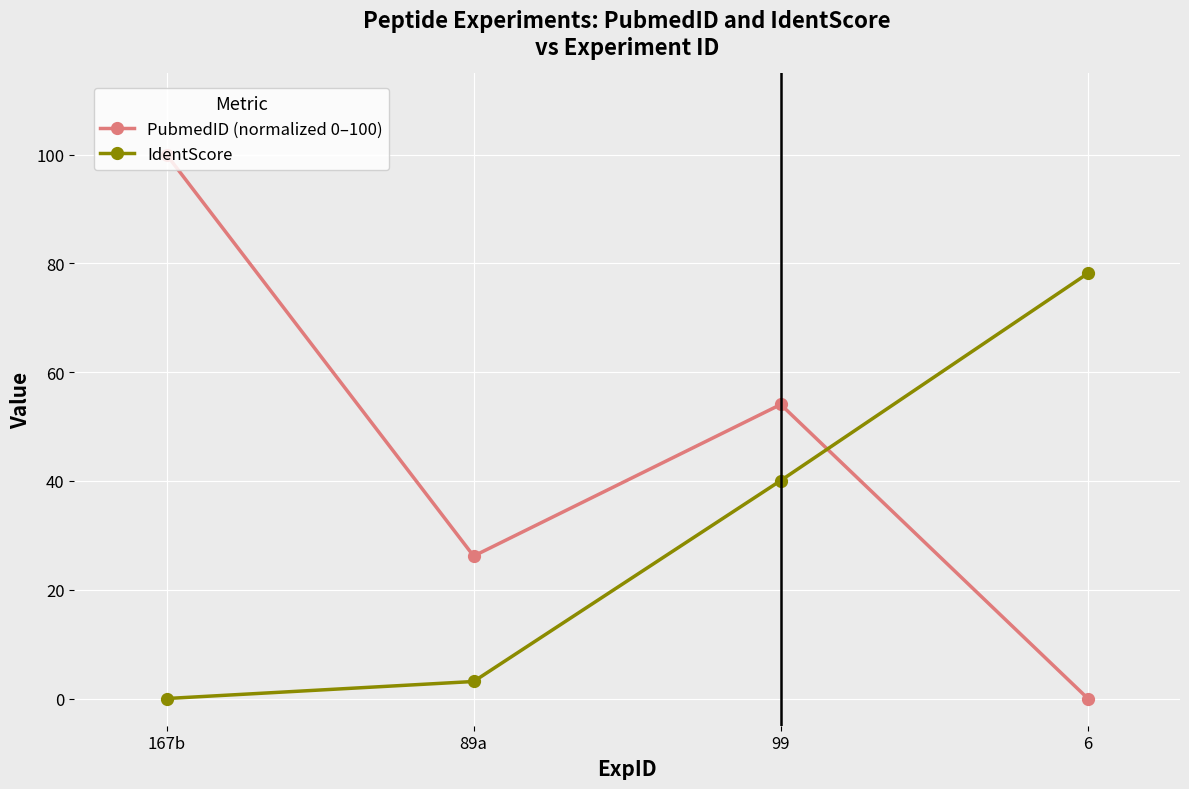

Where is the first local minimum for PubmedID (normalized 0–100)?

89a